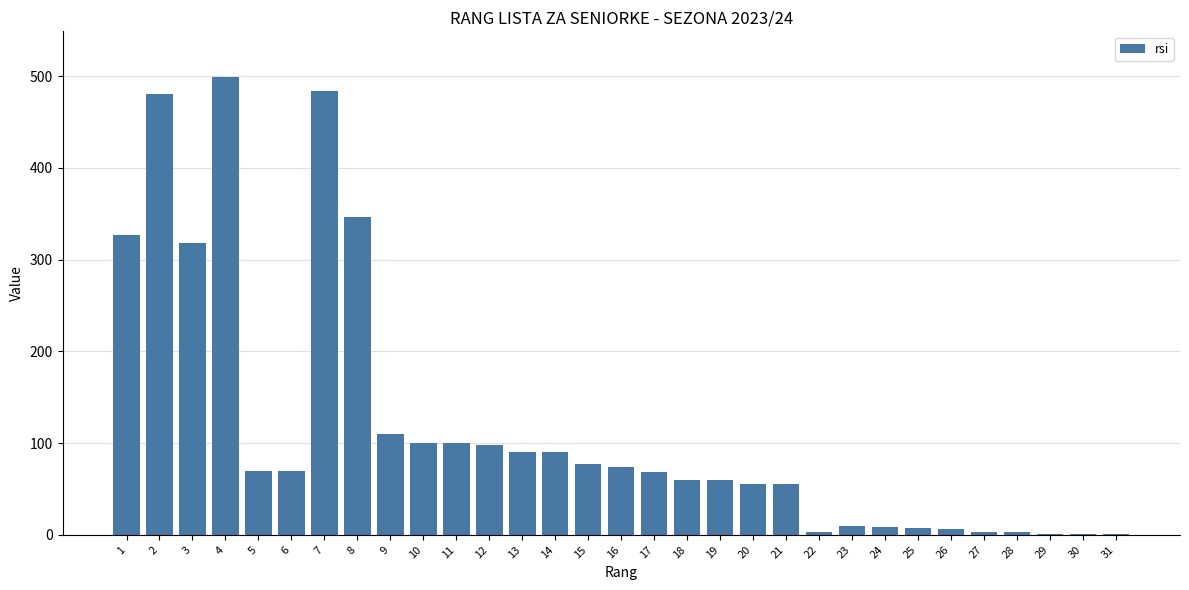

What is the sum of all values?

3678.6